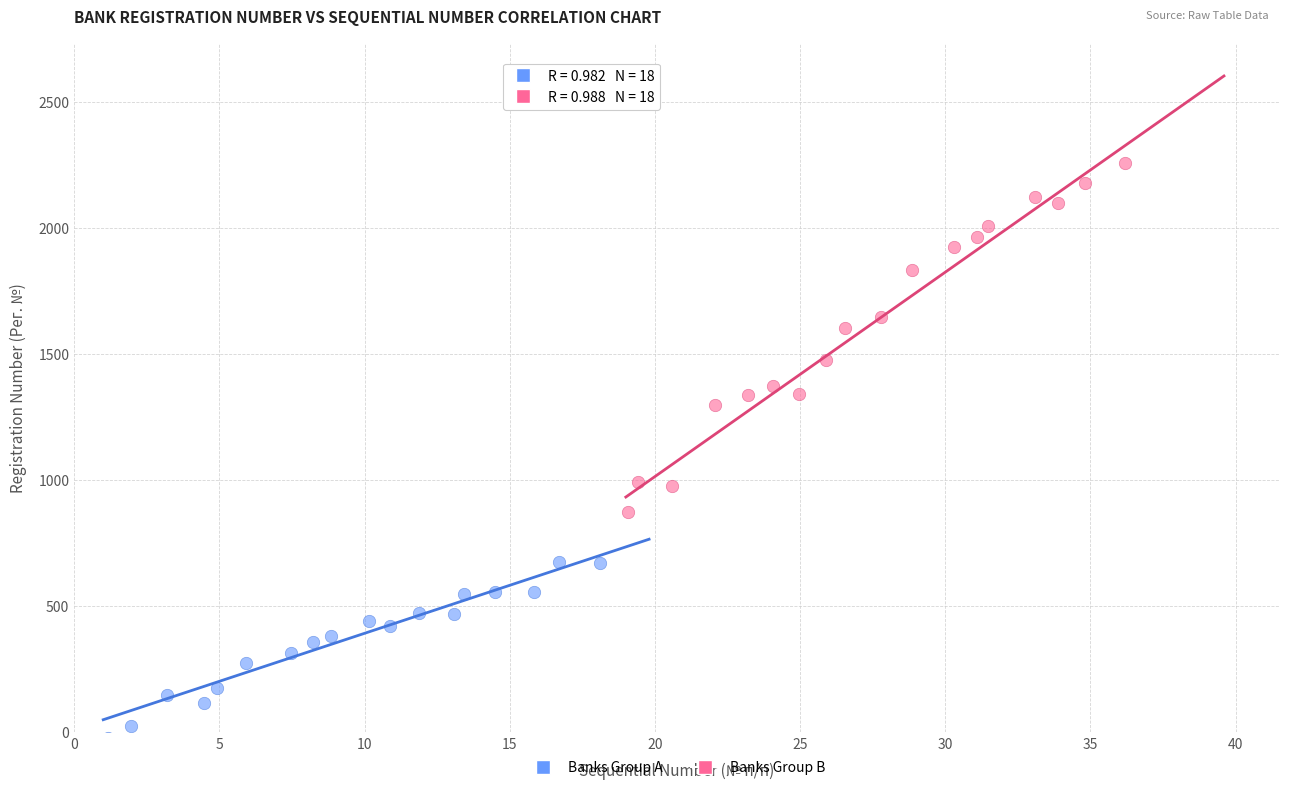

Which series contains the highest Y value?

Banks Group B